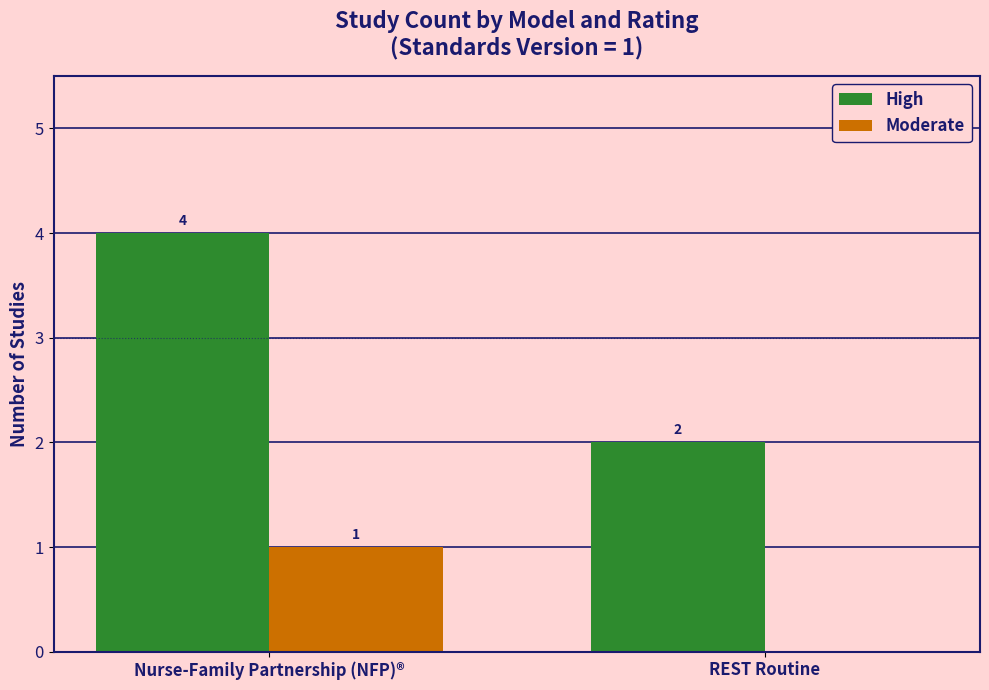

The value of Moderate at Nurse-Family Partnership (NFP)® is 1. True or false?

True